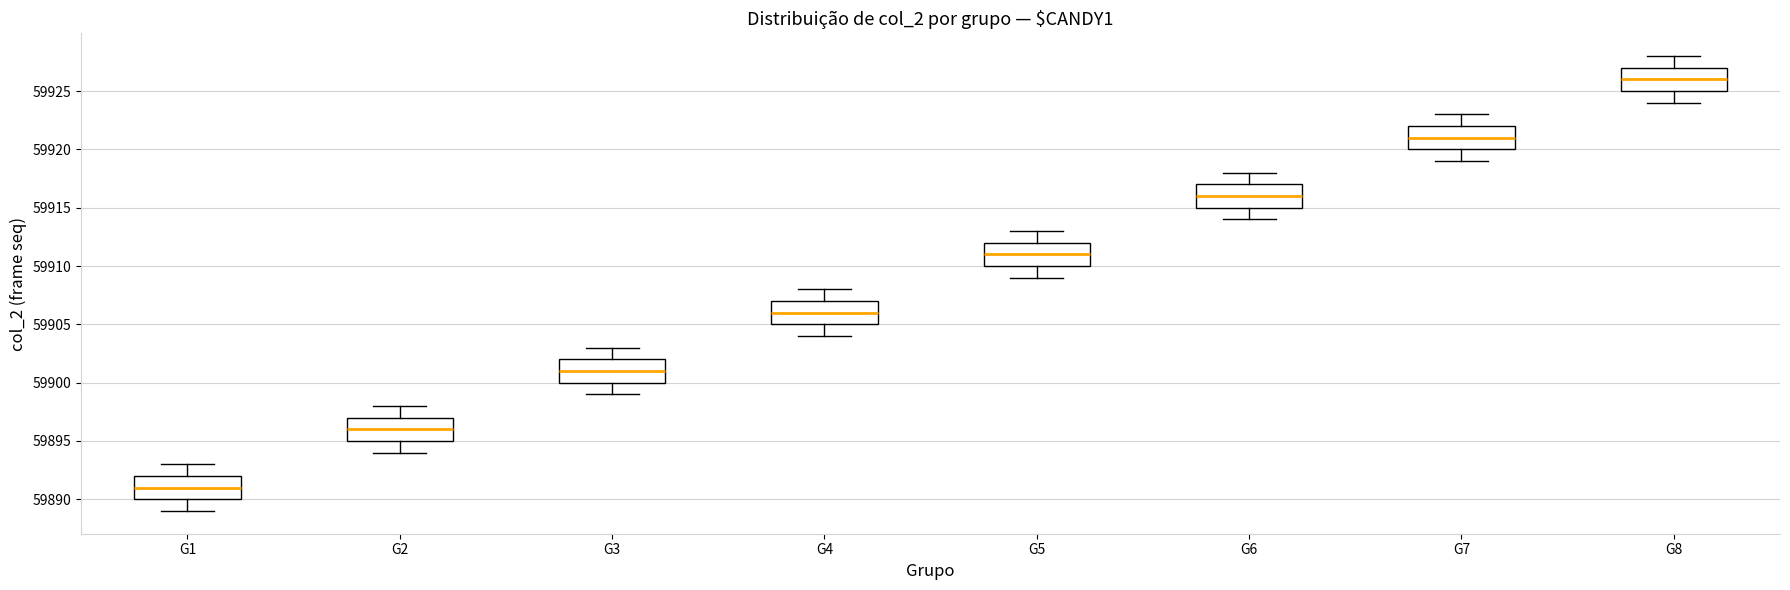

Reading left to right, transcribe this box plot: for each box, give where its median line is, the range the box spans, and where its two whiskers end, as read against the y-axis. The values are not printed on the chart, so give them approximately, as read against the axis.

G1: median 59891, box 59890 to 59892, whiskers 59889 to 59893
G2: median 59896, box 59895 to 59897, whiskers 59894 to 59898
G3: median 59901, box 59900 to 59902, whiskers 59899 to 59903
G4: median 59906, box 59905 to 59907, whiskers 59904 to 59908
G5: median 59911, box 59910 to 59912, whiskers 59909 to 59913
G6: median 59916, box 59915 to 59917, whiskers 59914 to 59918
G7: median 59921, box 59920 to 59922, whiskers 59919 to 59923
G8: median 59926, box 59925 to 59927, whiskers 59924 to 59928